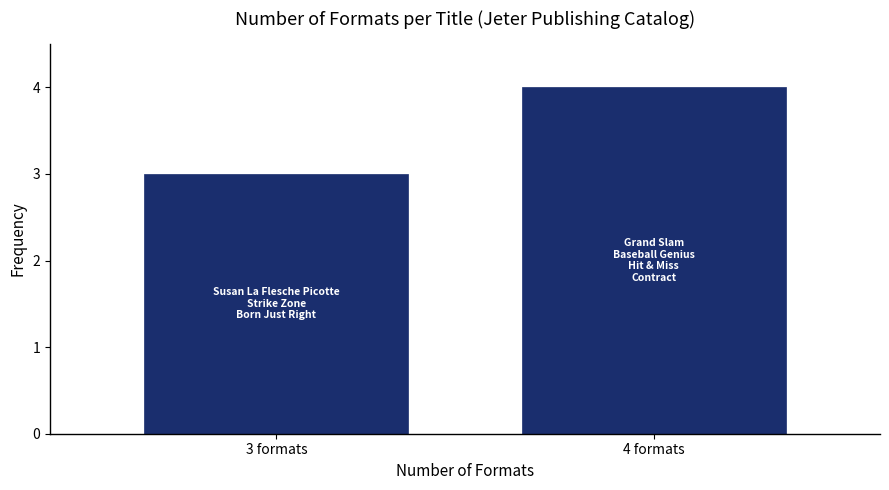

Reading left to right, what are all the values shown in this chart?

3	4